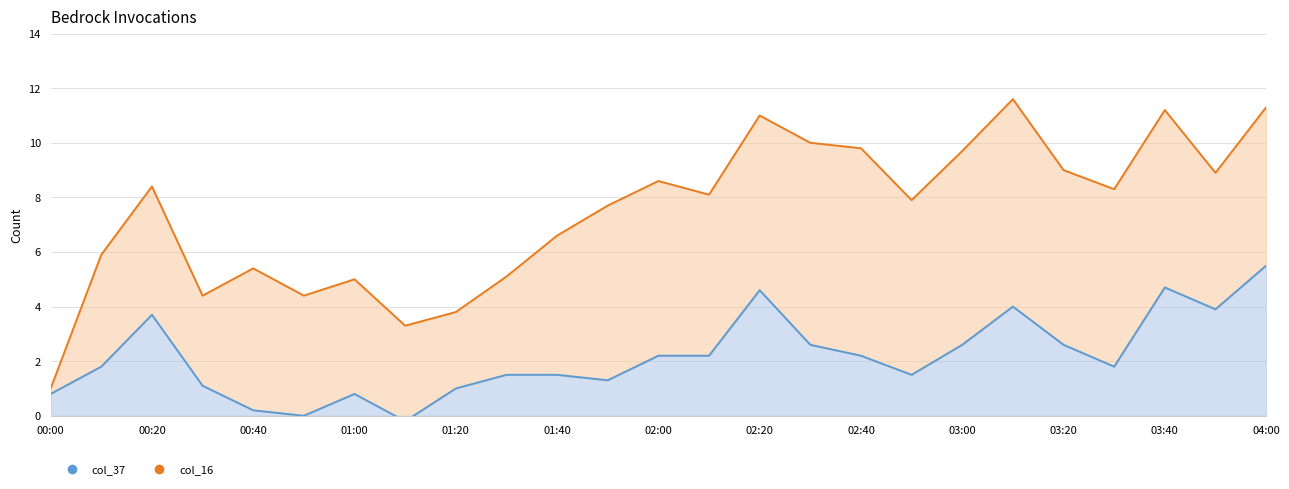

The col_16_line series shows 7.3 at 00:40. True or false?

False